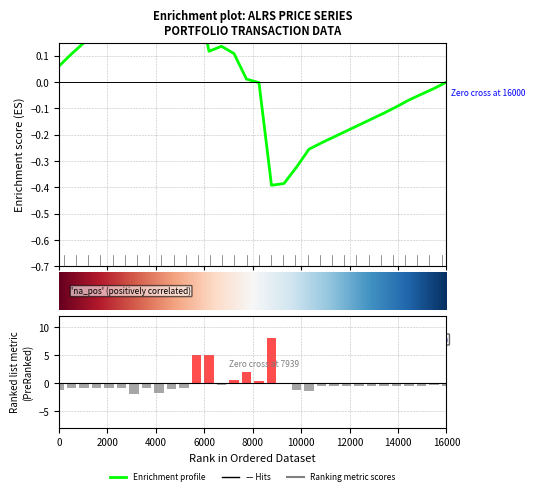

How many values are below zero?

26